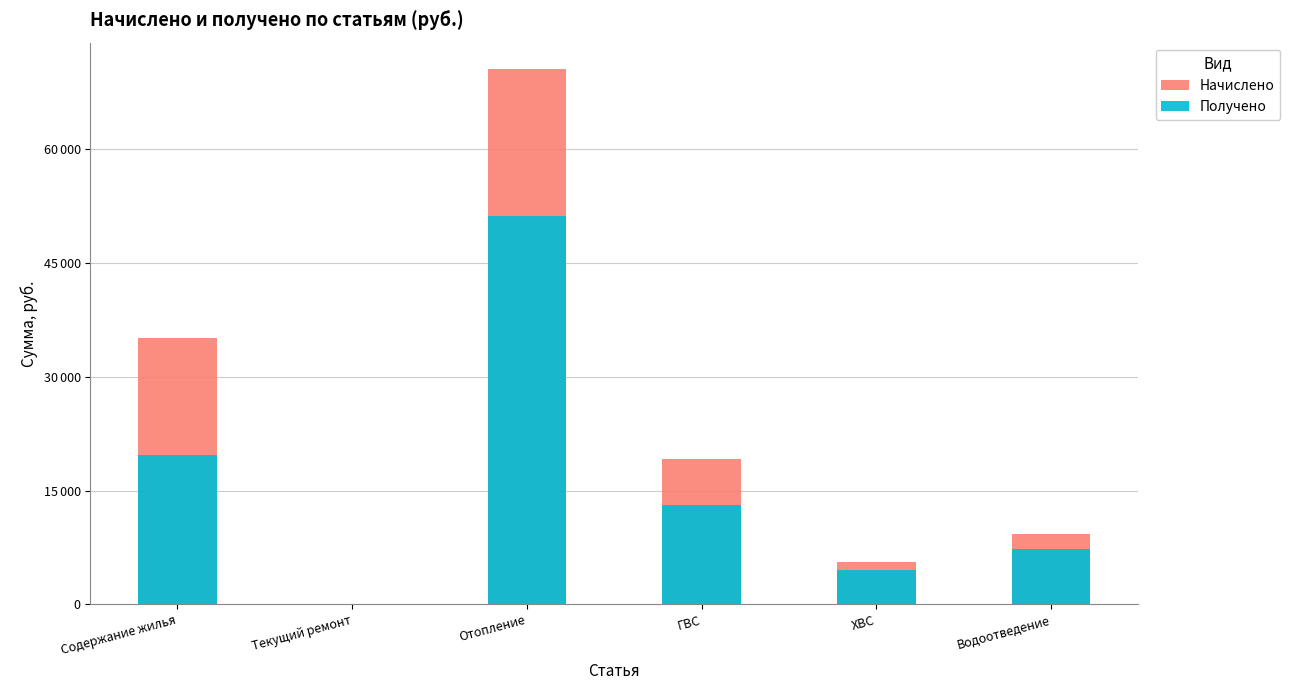

How many groups of bars are there?

6